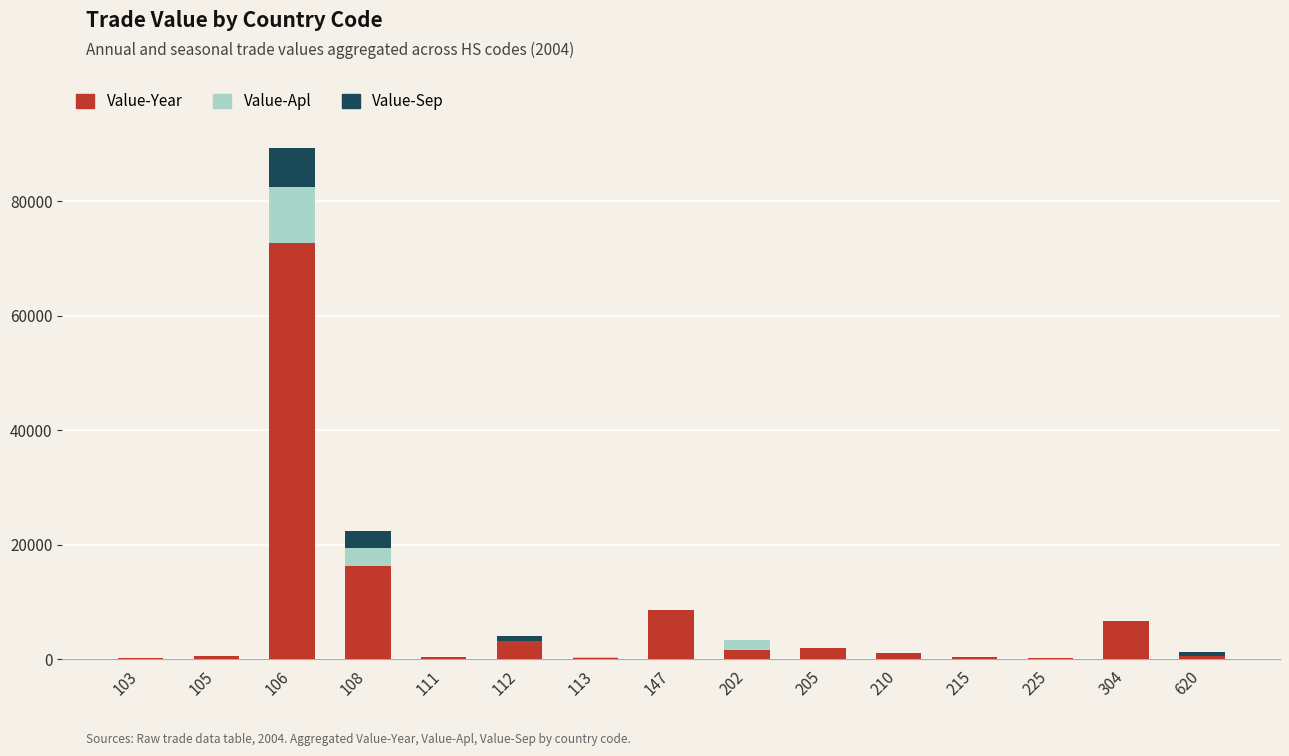

Does the chart contain stacked bars?

Yes